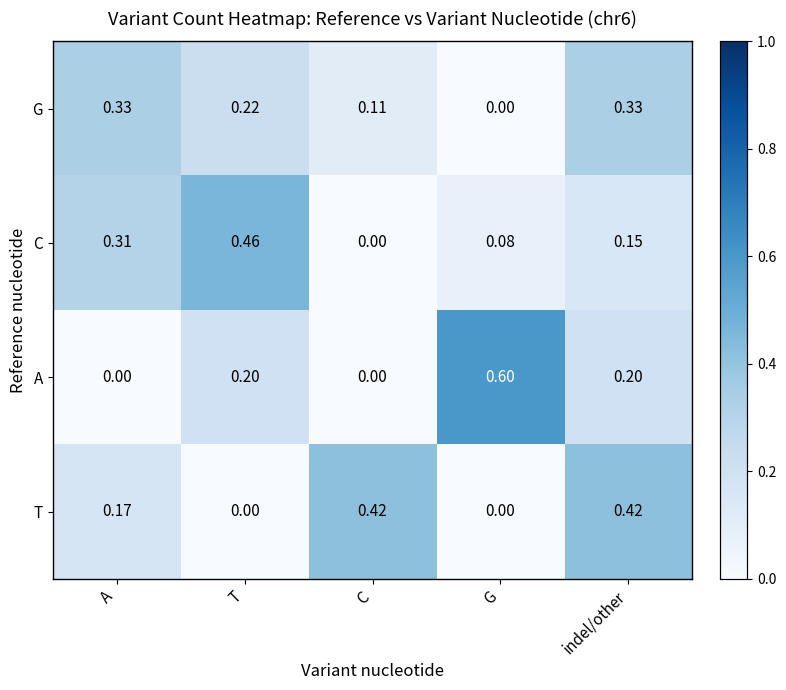

At which label does C reach its peak?

T